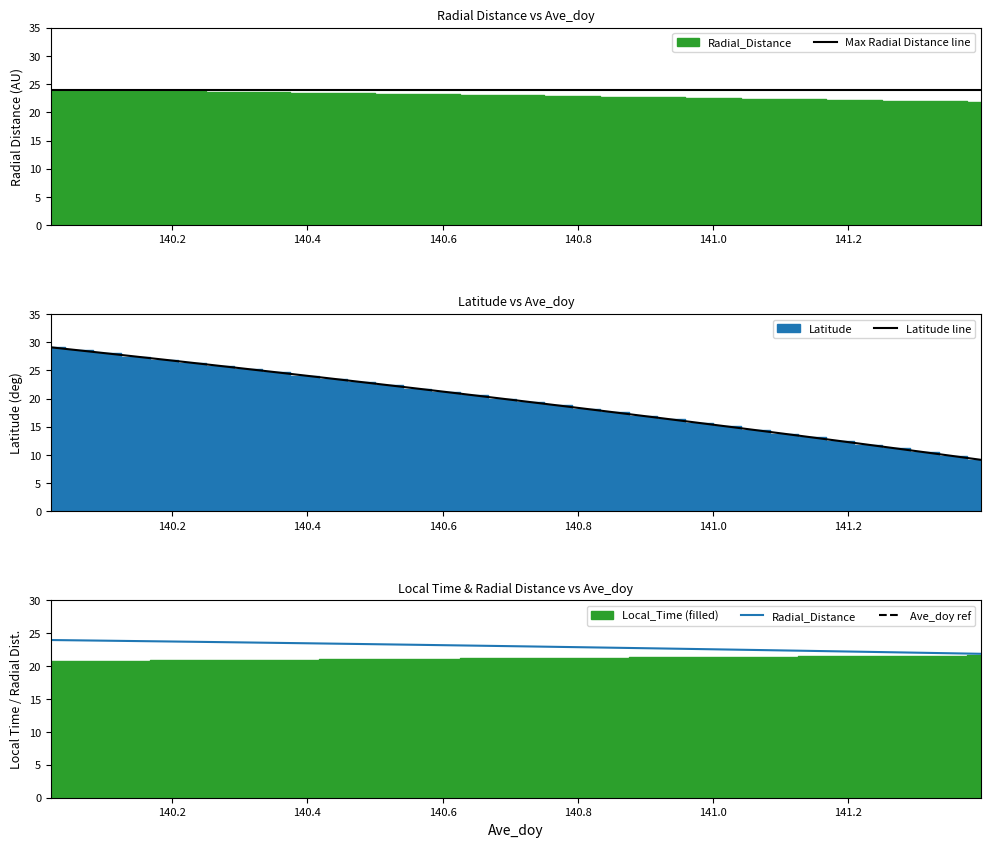

What is the minimum value for Latitude line?

9.2